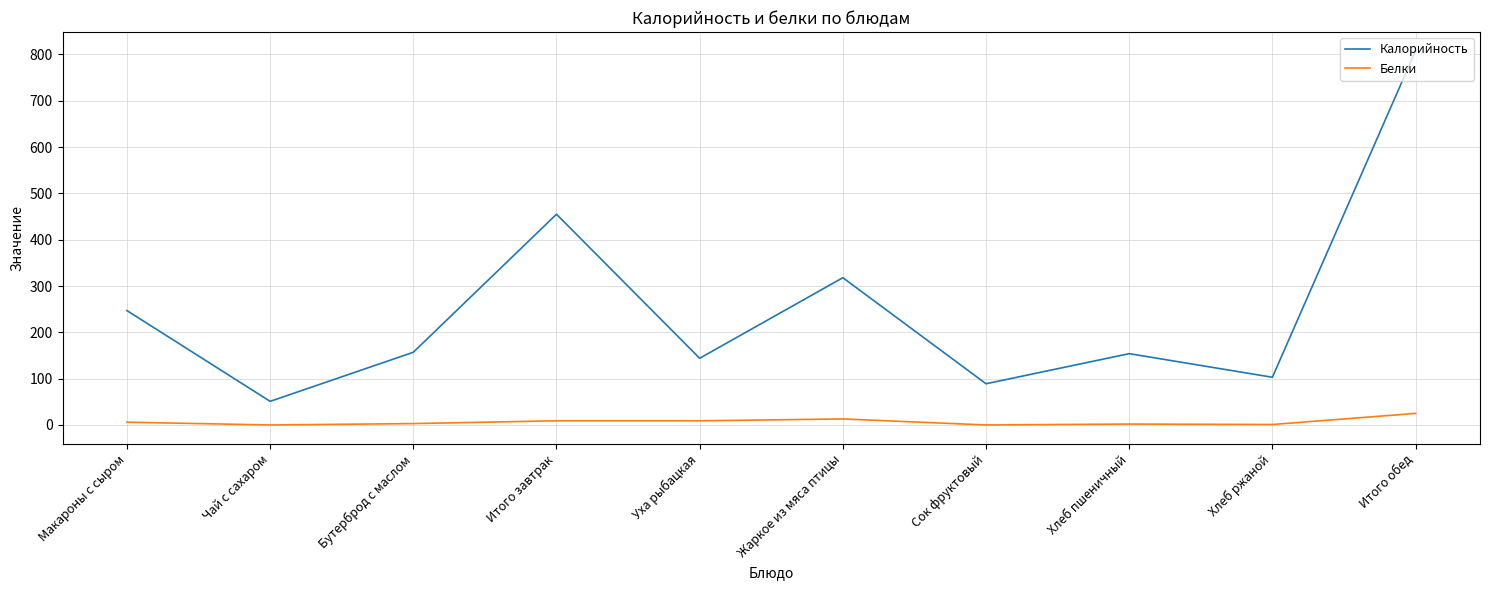

Does the chart display data point markers on the line(s)?

No